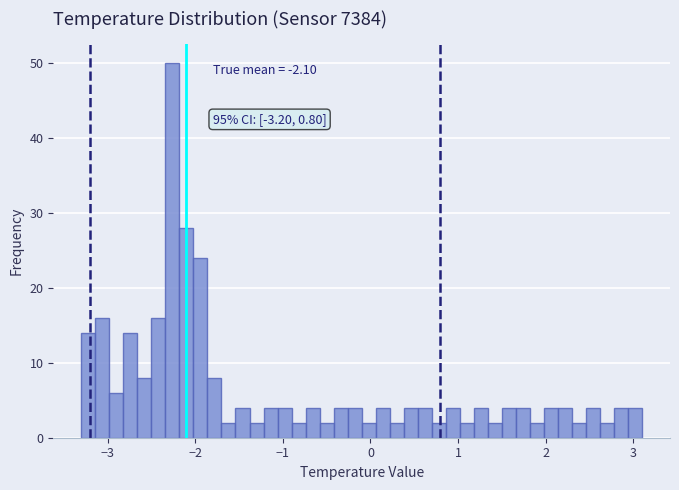

Around what value on the x-axis is the tallest bar? Give the approximate position of its centre, as read against the axis.

-2.3